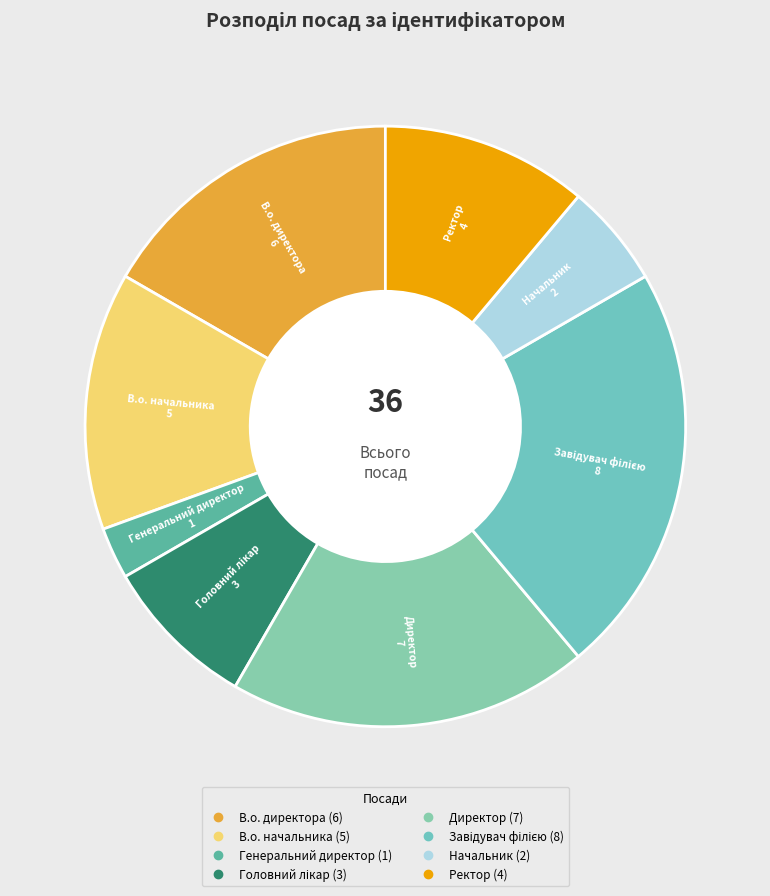

Does any single category account for the majority?

No